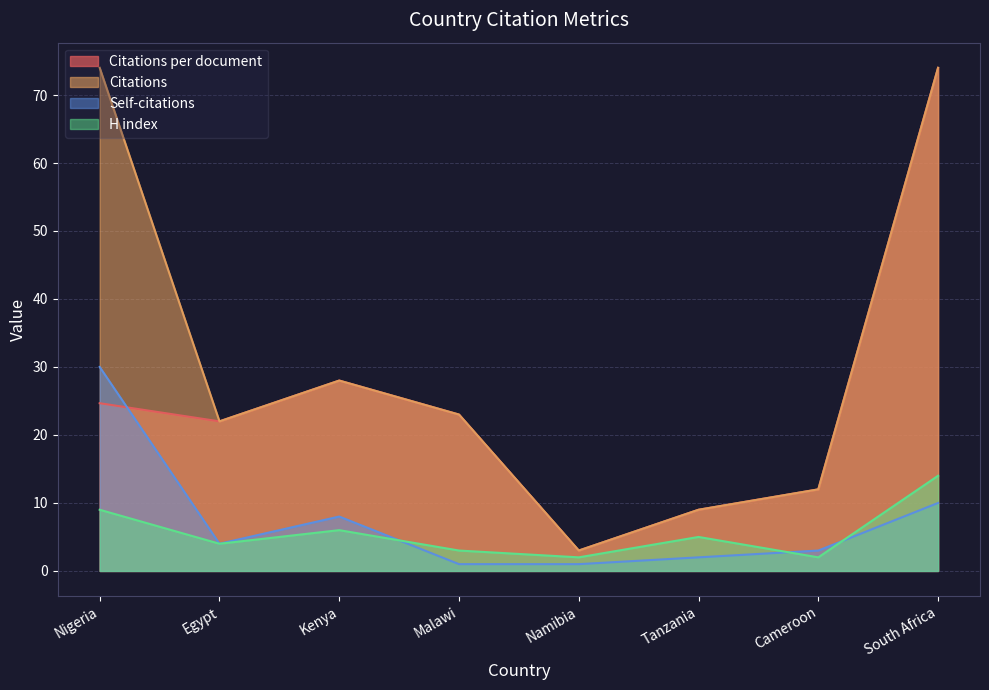

Between Kenya and Tanzania, which series saw the biggest shift?

Citations per document